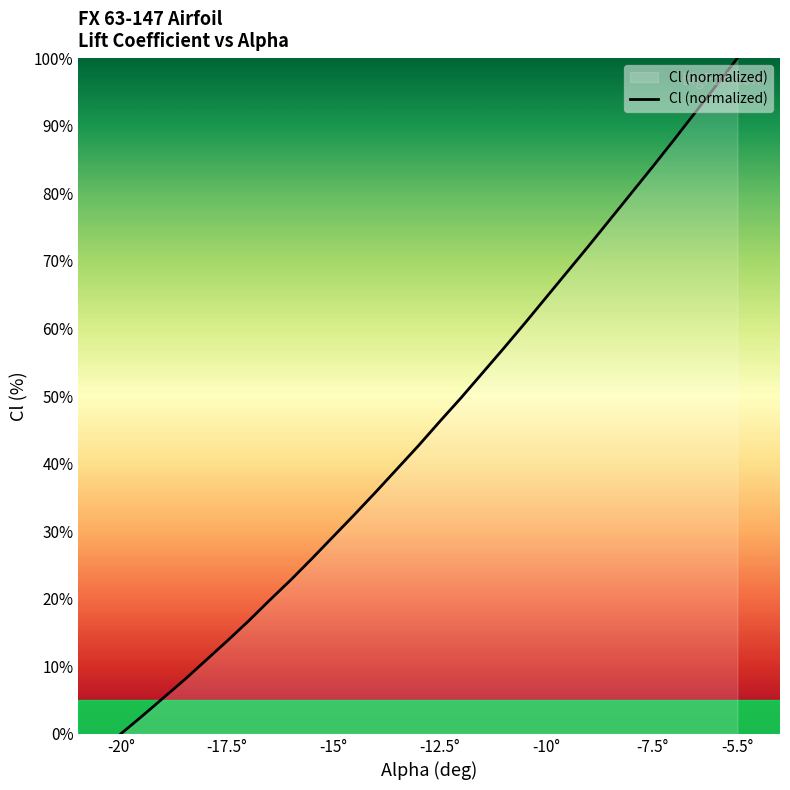

What is the difference between the maximum and minimum values?

100.0